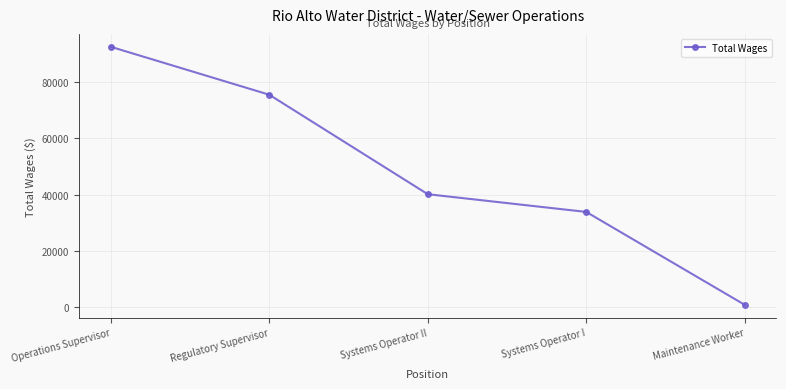

True or false: the data shows 75456 at Regulatory Supervisor.

True